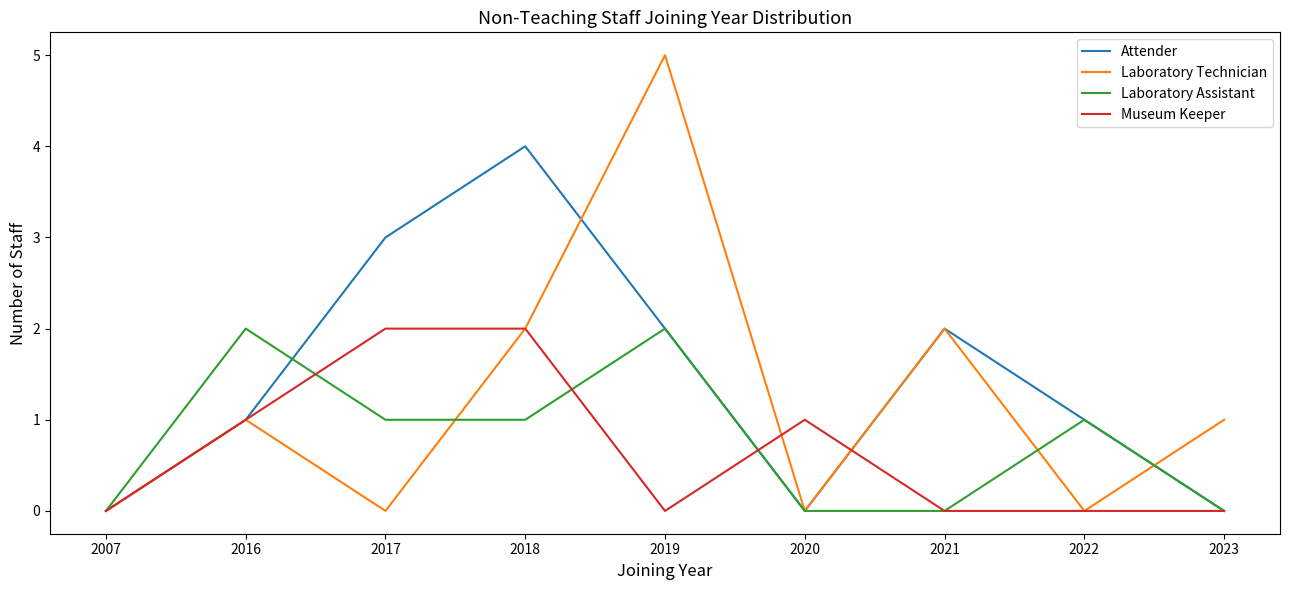

Does the chart have visible grid lines?

No